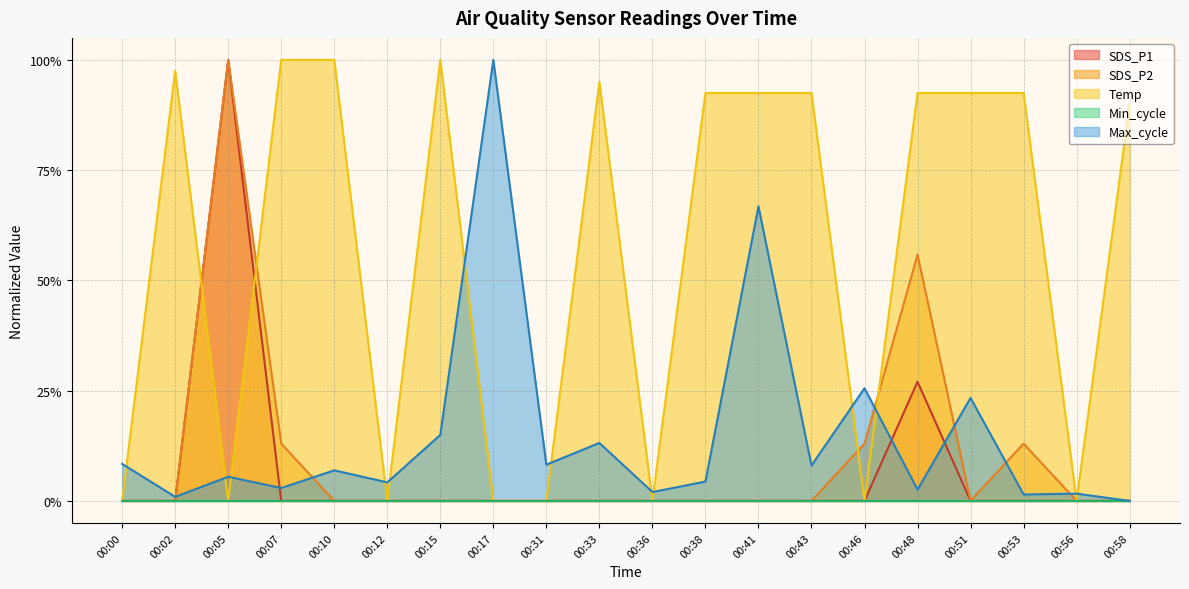

Which label corresponds to the largest value in the chart?

00:05